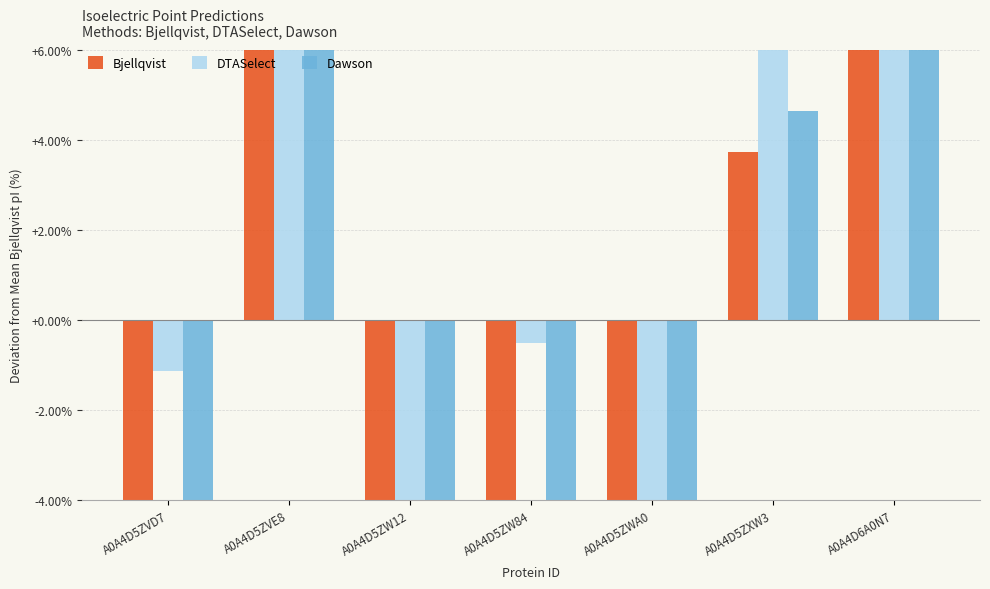

At which label is DTASelect closest to 6?

A0A4D5ZXW3